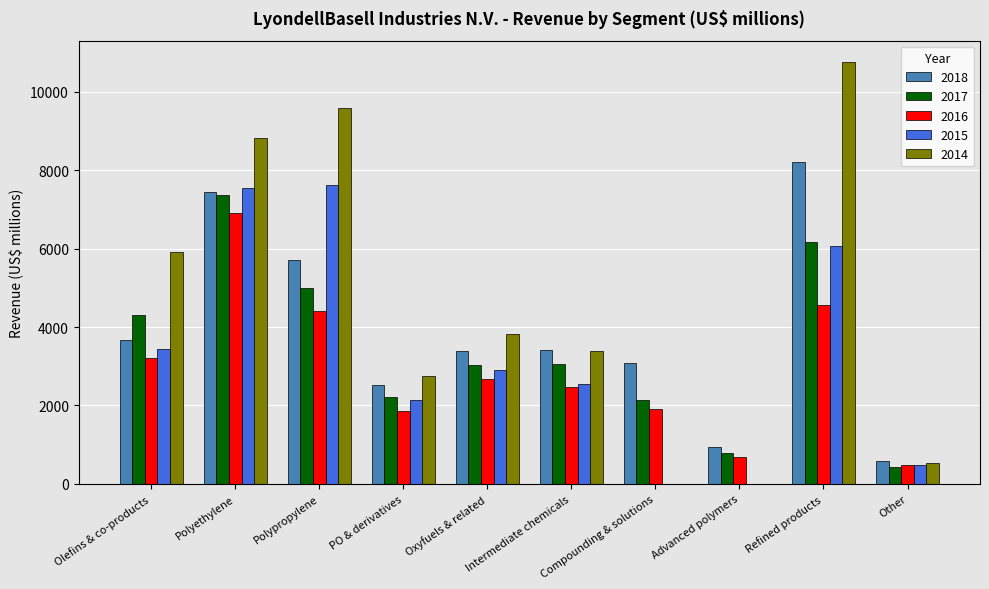

At which label does 2014 reach its peak?

Refined products